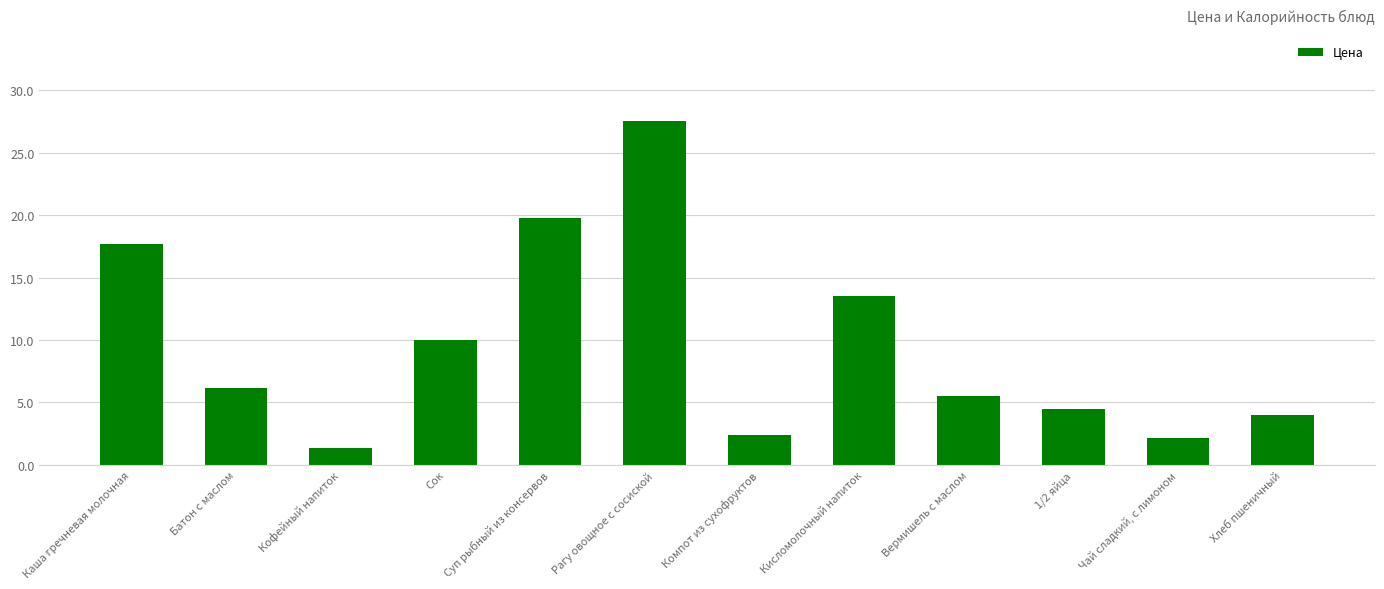

What value does the data have at Каша гречневая молочная?

17.7